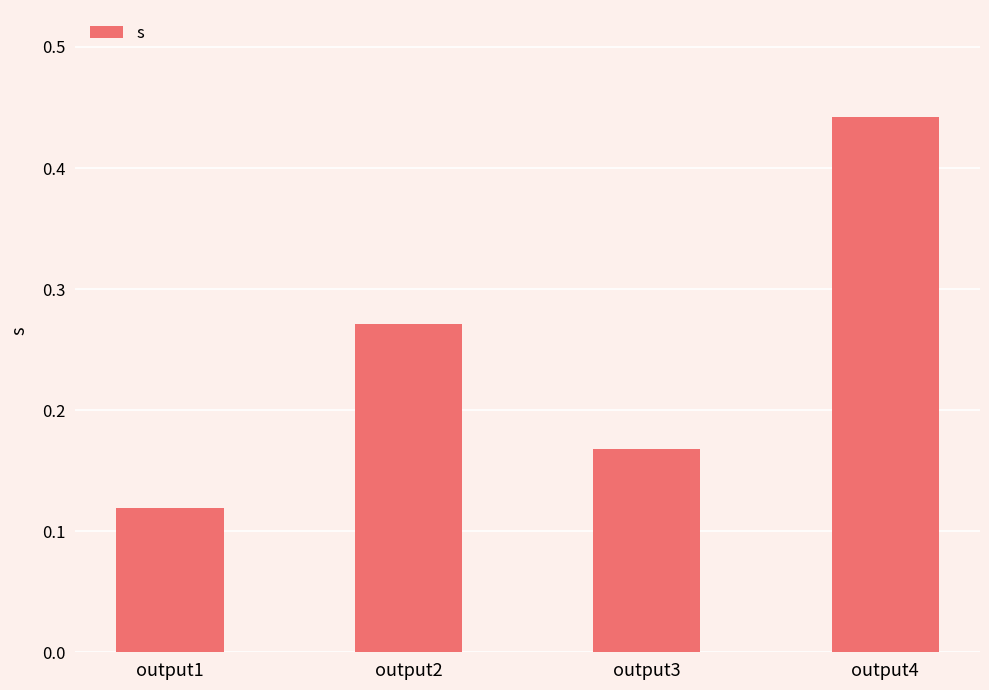

How many categories are shown in the chart?

4